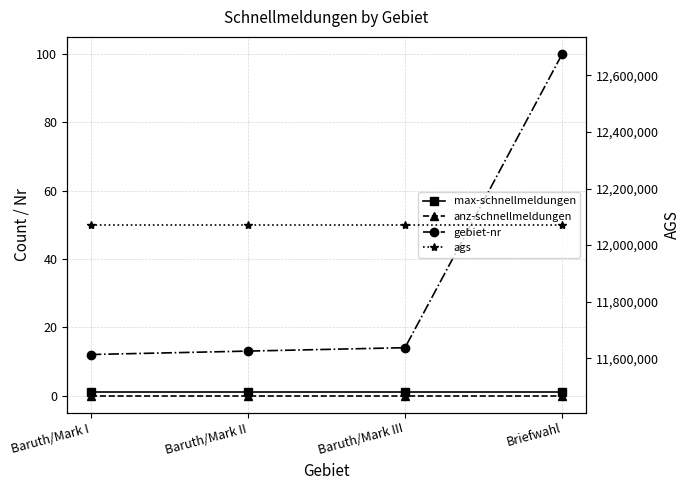

What is the label of the 4th point from the left?

Briefwahl